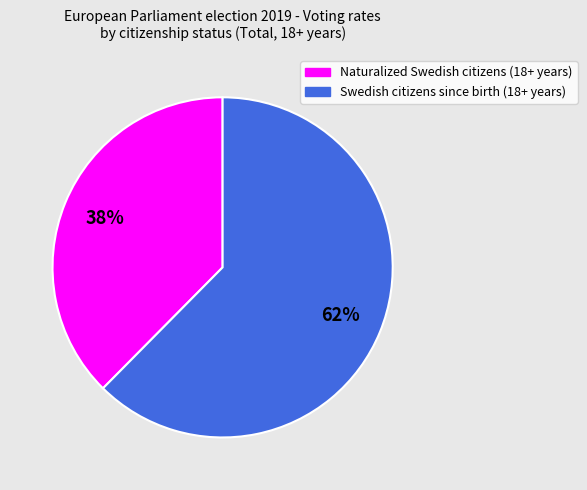

Is it true that Swedish citizens since birth (18+ years) is 62% of the pie?

True